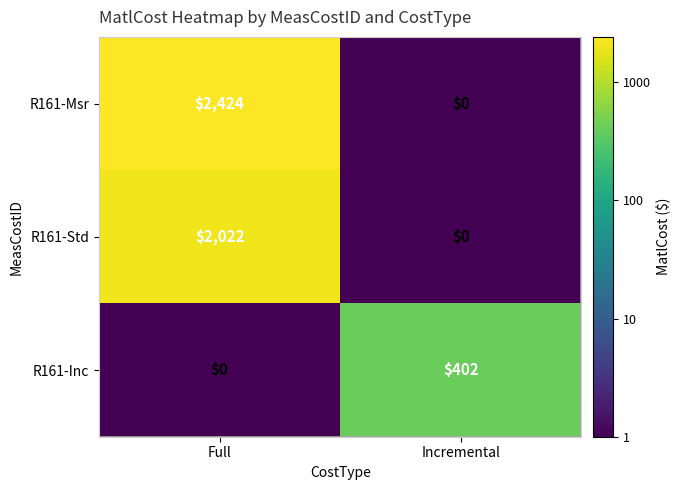

At how many categories does at least one series exceed 3?

2